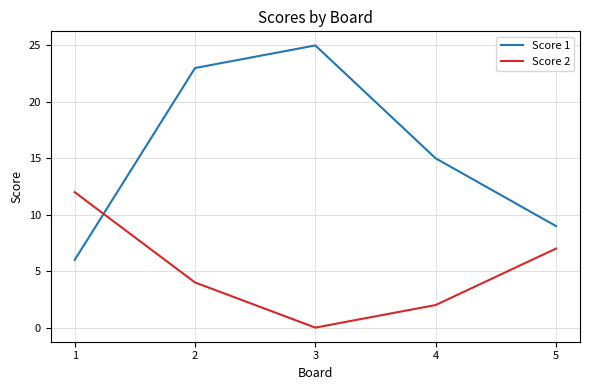

What is the highest value of the Score 1 series?

25